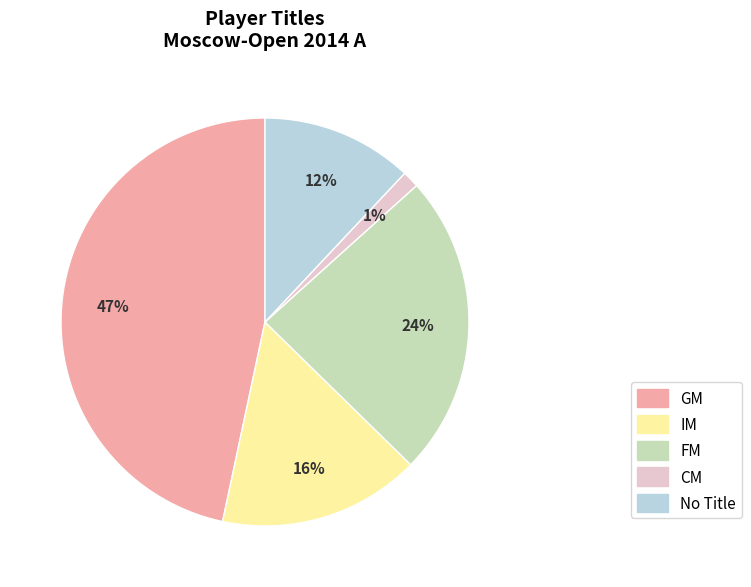

To the nearest percent, what is the average slice percentage?

20%